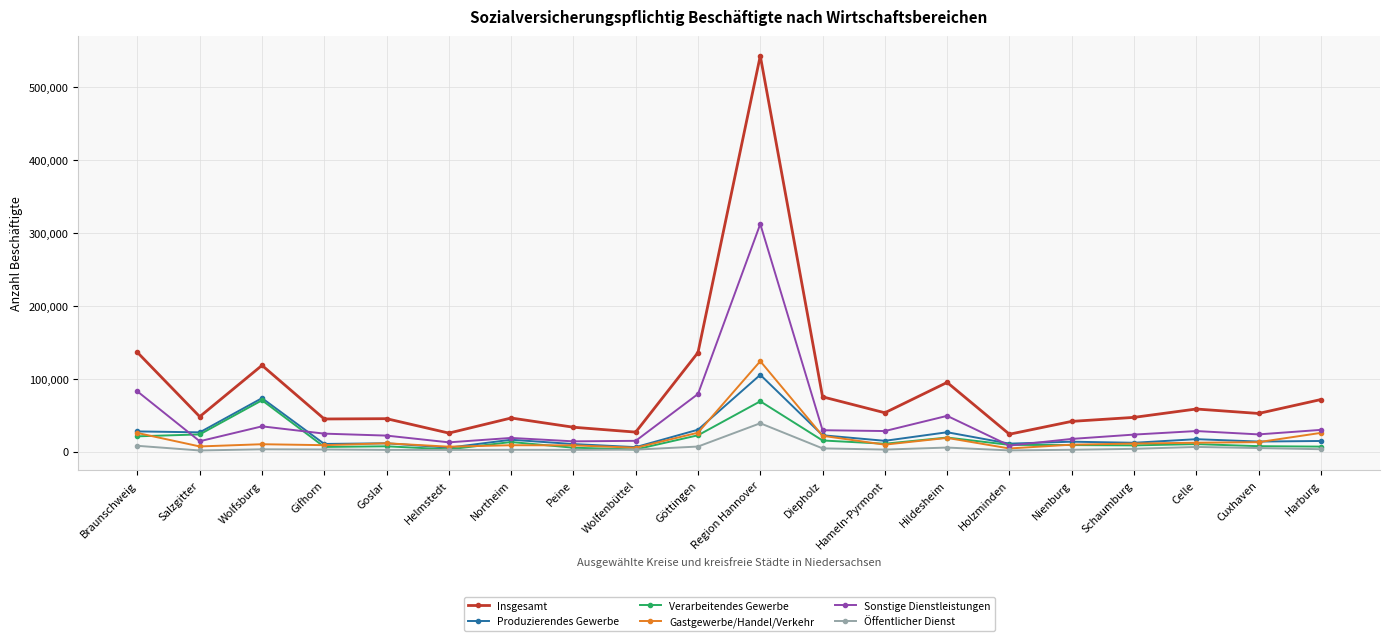

True or false: Sonstige Dienstleistungen and Insgesamt intersect in this chart.

False